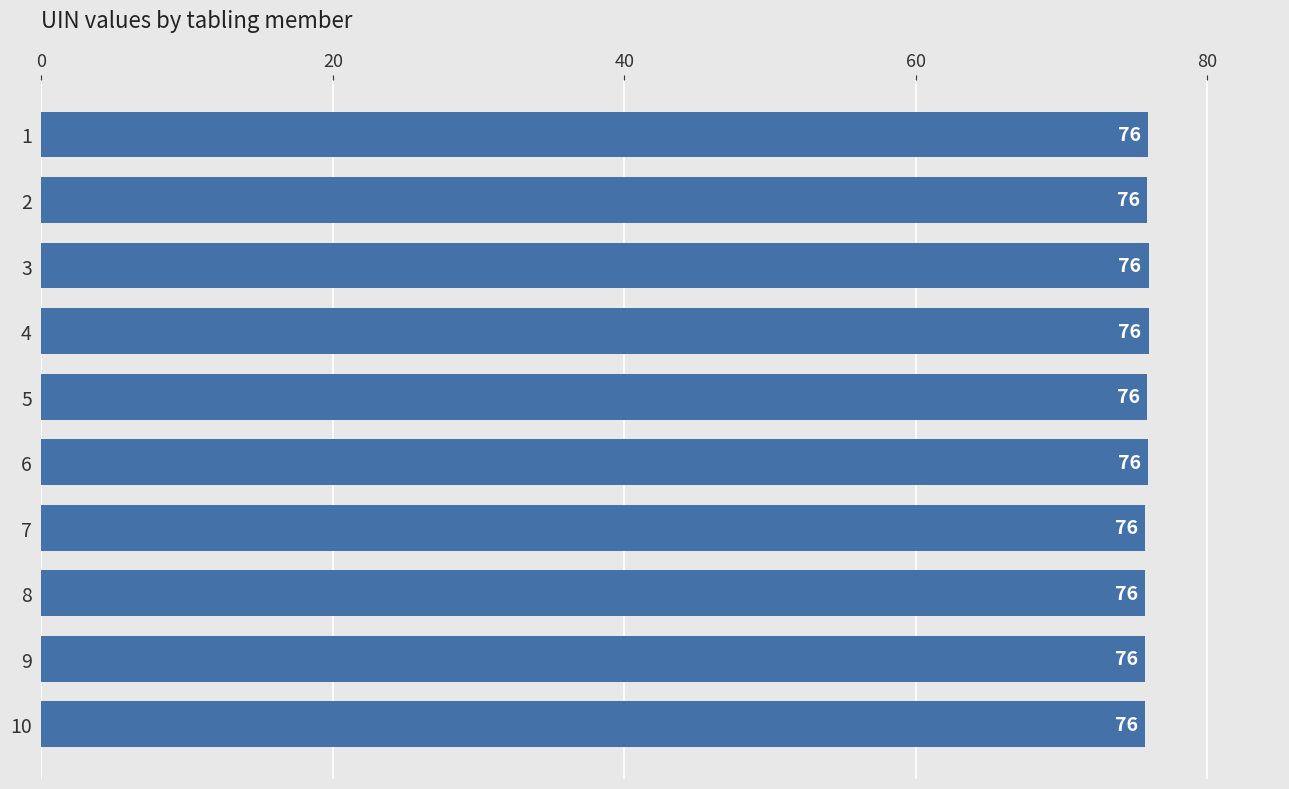

What is the value of the 5th bar from the top?

75.9